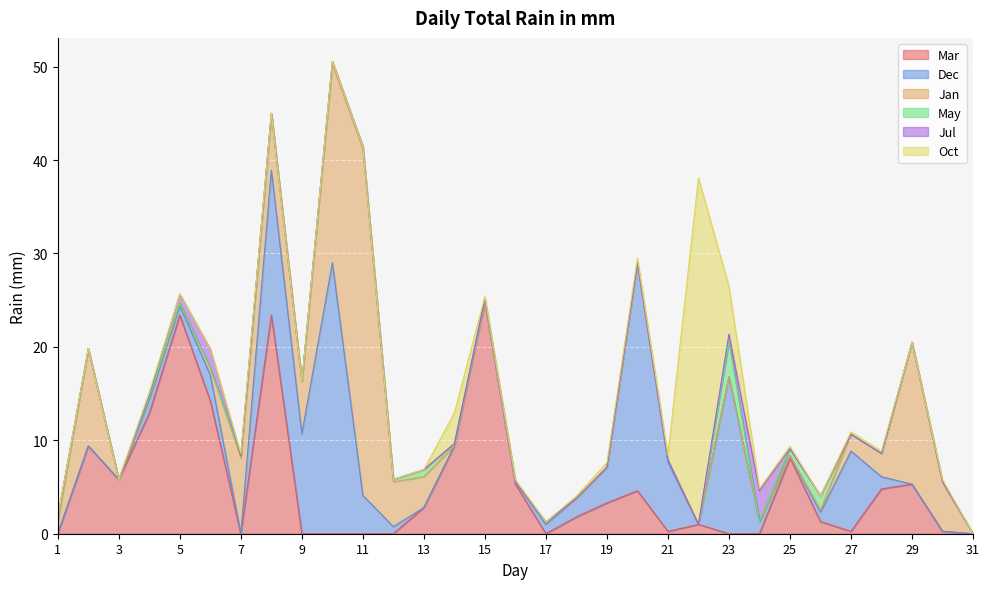

What is the sum of the Jan values at 13 and 21?

3.5